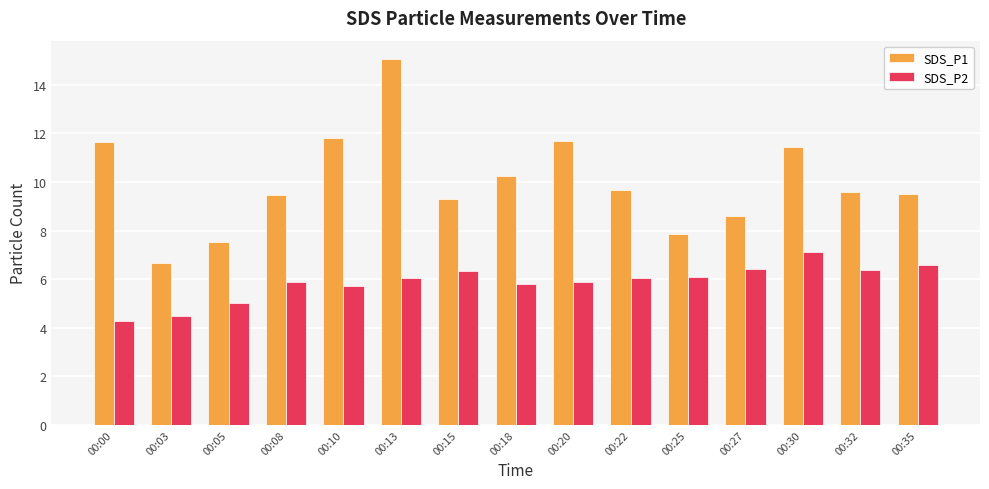

What is the difference between the SDS_P1 values at 00:22 and 00:03?

3.0